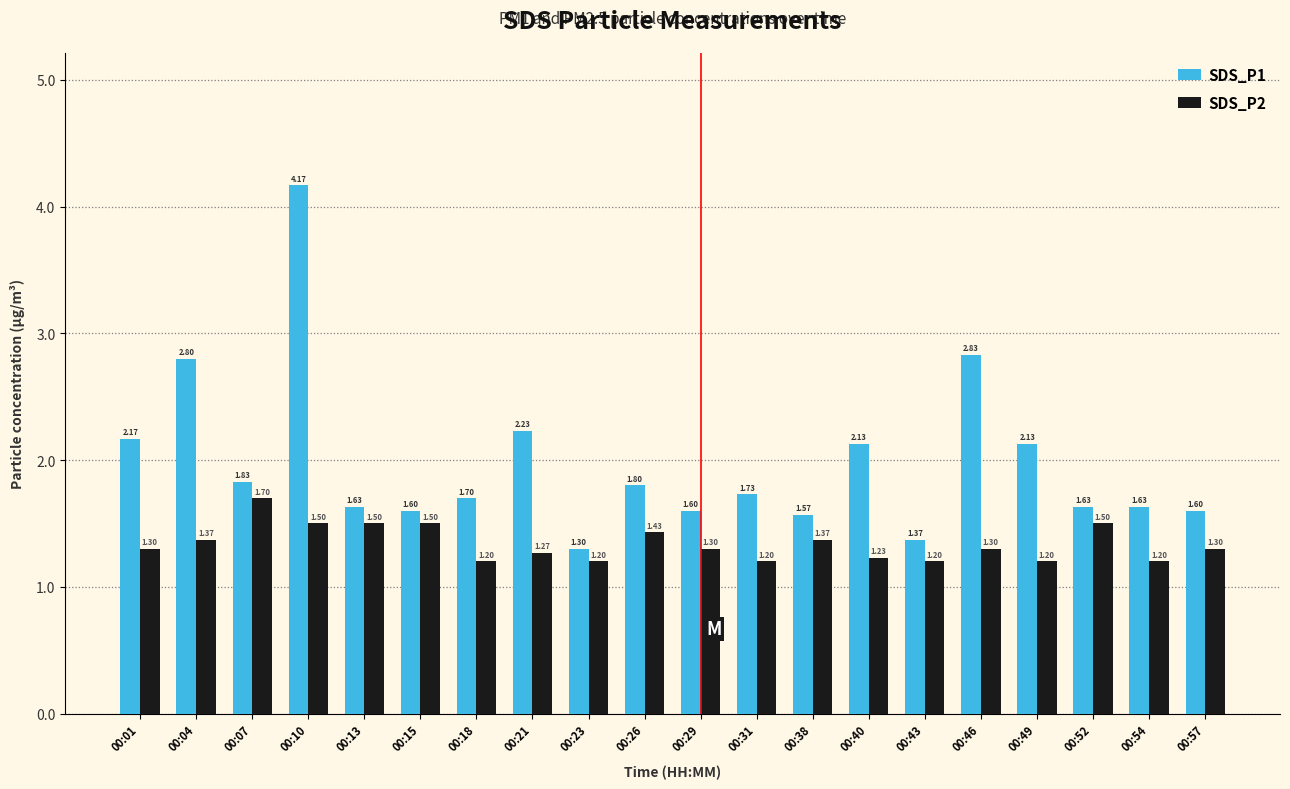

Which series has the largest range (max minus min)?

SDS_P1